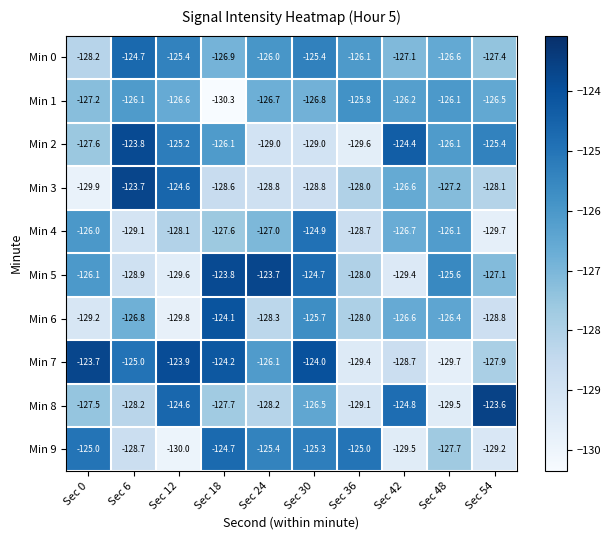

What is the difference between the second highest and minimum values in the Min 1 series?

4.2